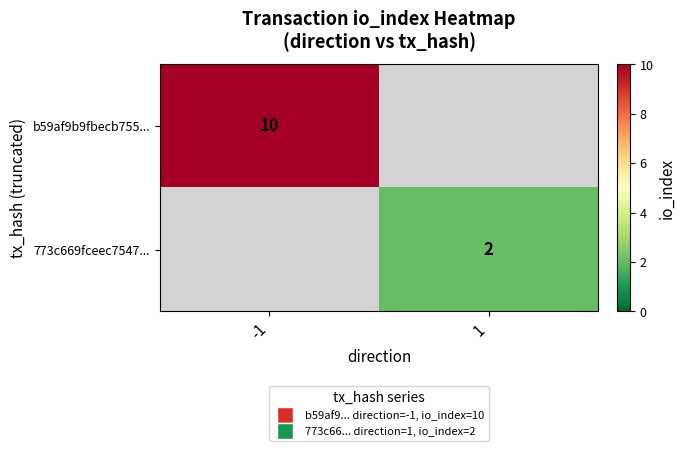

True or false: 773c669fceec7547... has a value of 3 at 1.

False